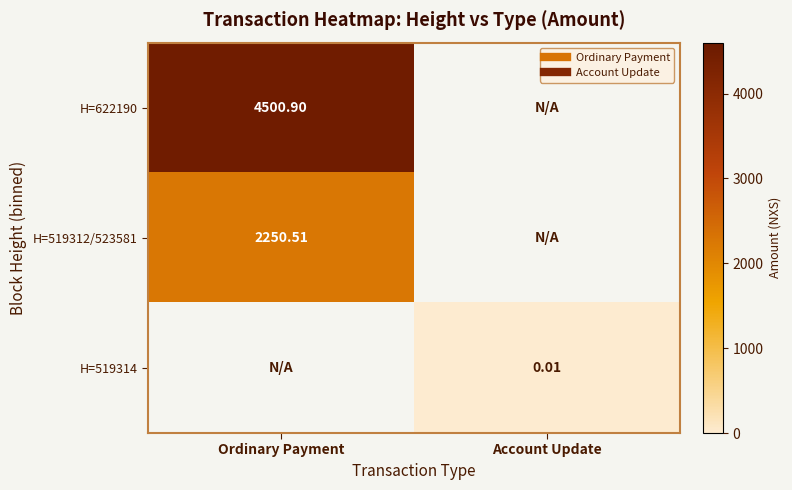

At which category does the chart reach its minimum across all series?

Account Update